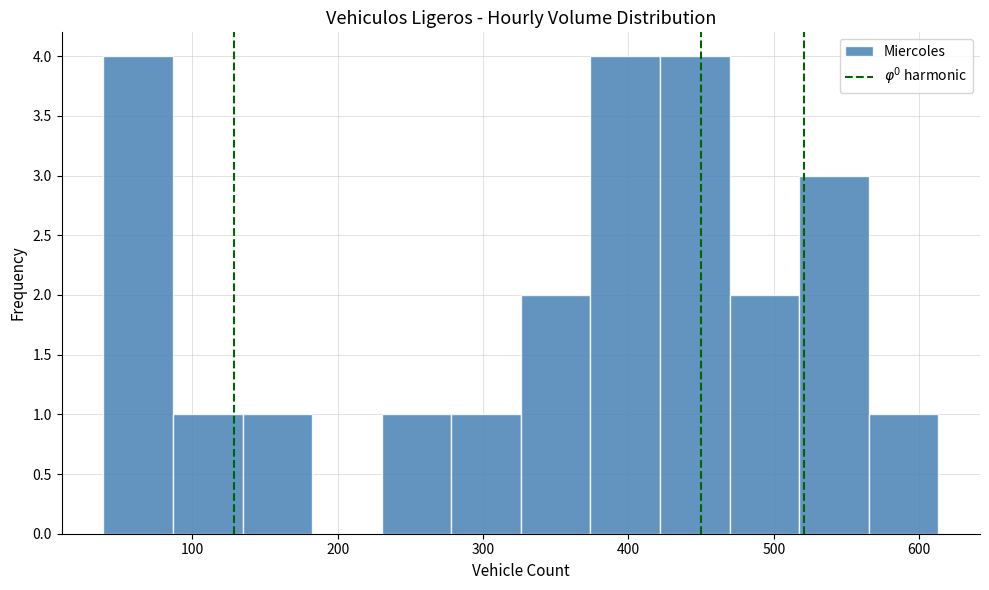

What is the height of the bar covering 130 to 180 on the x-axis? Neither the bar edges nor the heights are printed on the chart, so give them approximately, as read against the axes.

1